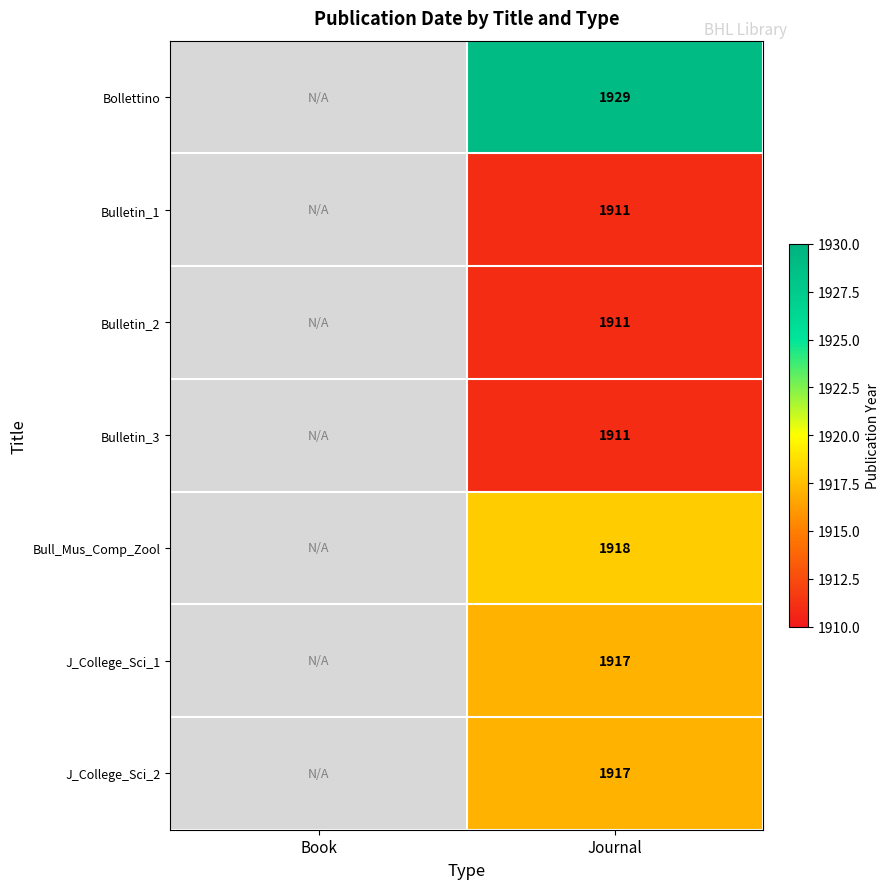

What is the spread (max minus min) of values at Journal?

18